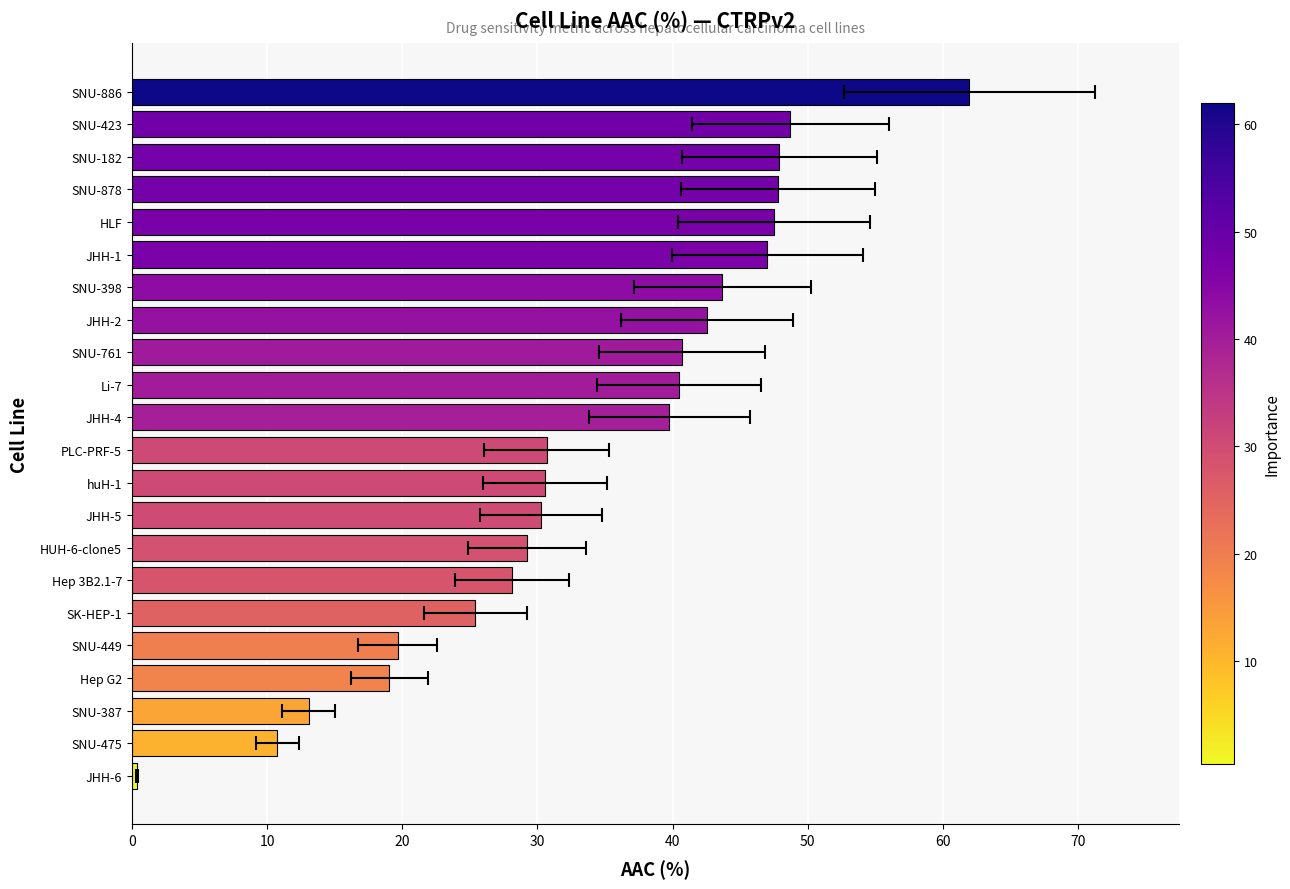

What is the difference between the maximum and minimum values?

61.6